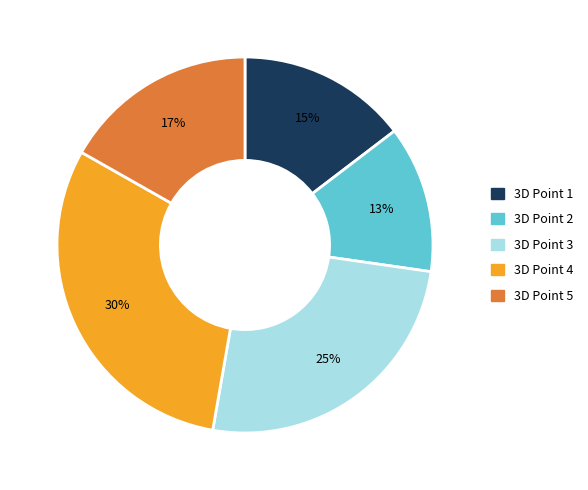

To the nearest percent, what is the average slice percentage?

20%